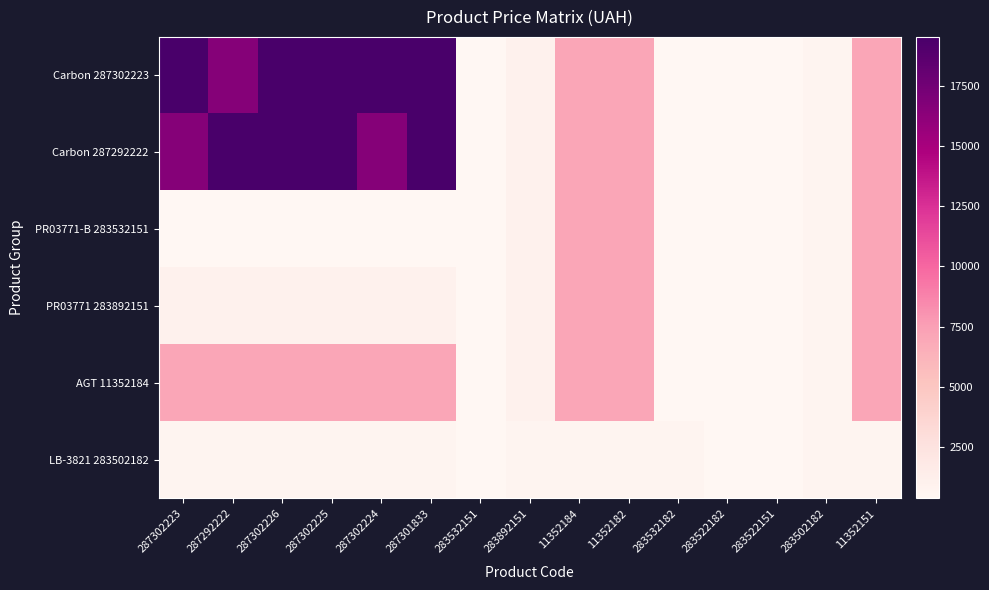

Which series has the largest range (max minus min)?

Carbon 287302223